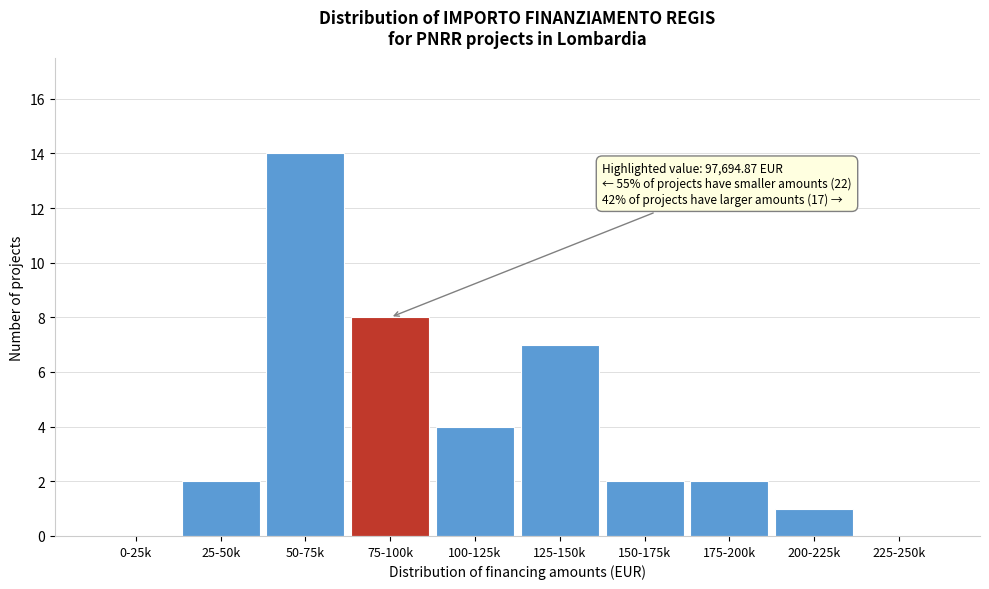

Reading right to left, list all the values displayed in this chart.

225-250k=0	200-225k=1	175-200k=2	150-175k=2	125-150k=7	100-125k=4	75-100k=8	50-75k=14	25-50k=2	0-25k=0